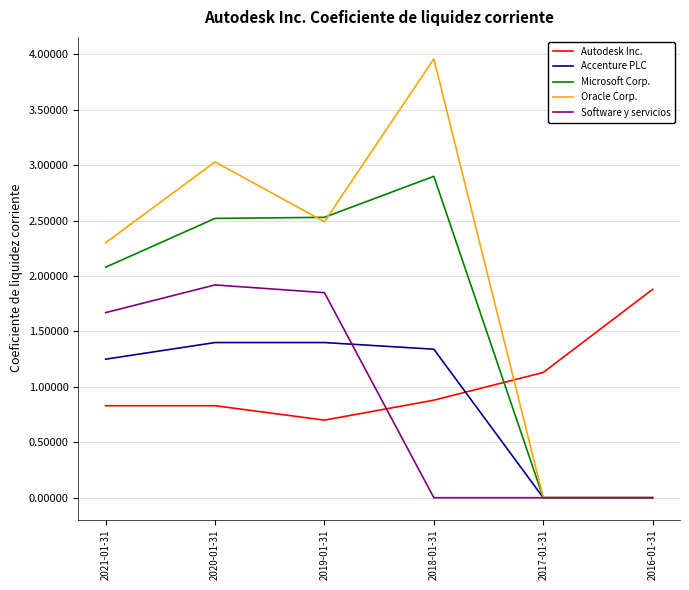

Where does the Software y servicios series first go above 1?

2021-01-31